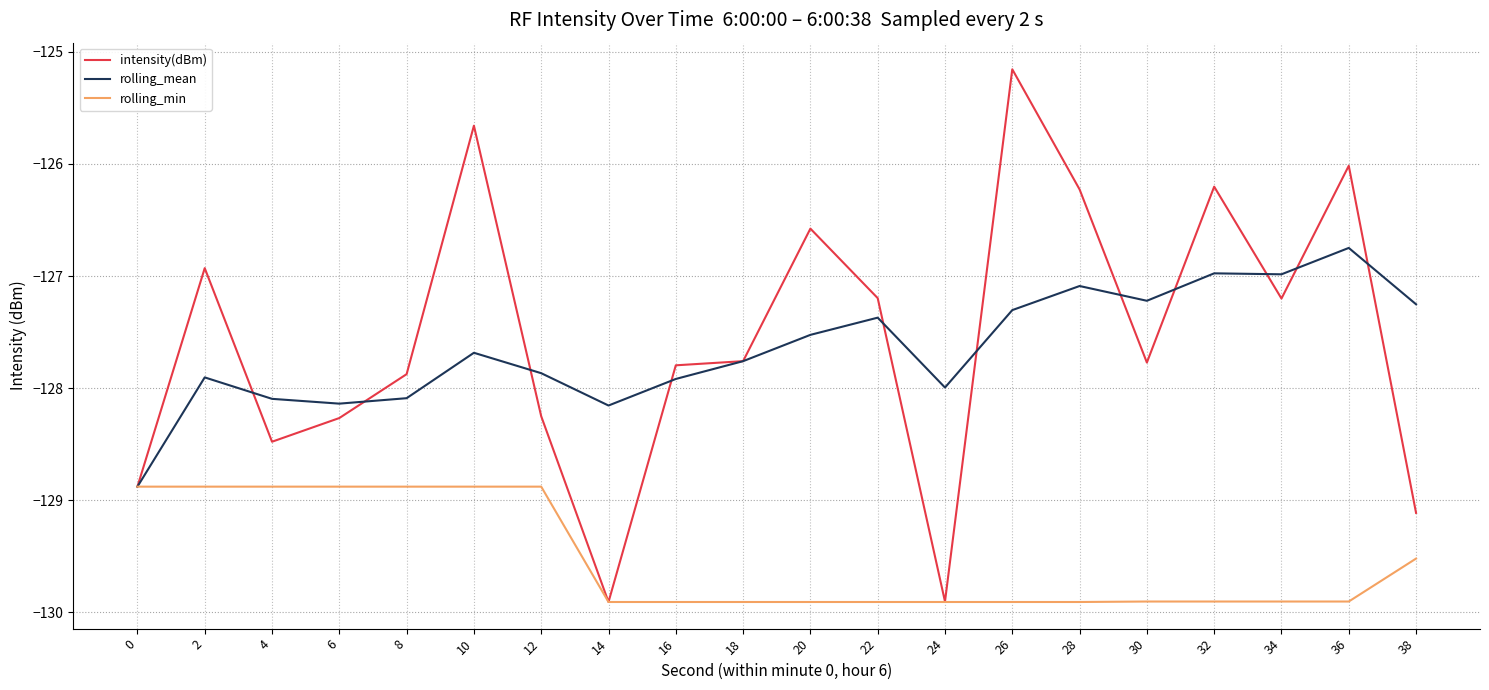

Is it true that rolling_mean equals -128.1 at 6?

True